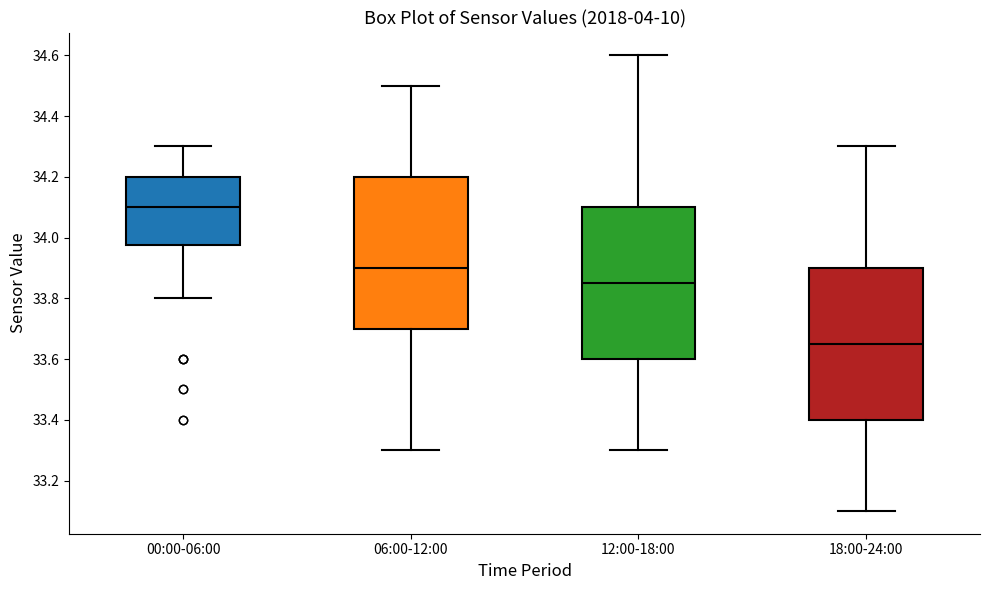

Where is the lower edge of the box for 06:00-12:00 on the y-axis? The values are not printed on the chart, so give them approximately, as read against the axis.

33.70